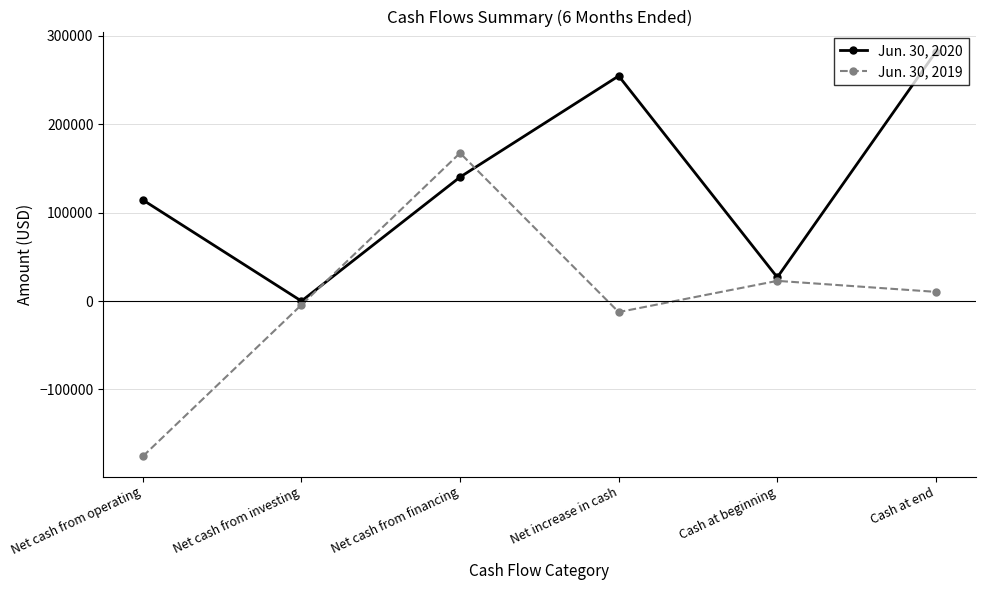

What is the maximum value for Jun. 30, 2019?

167458